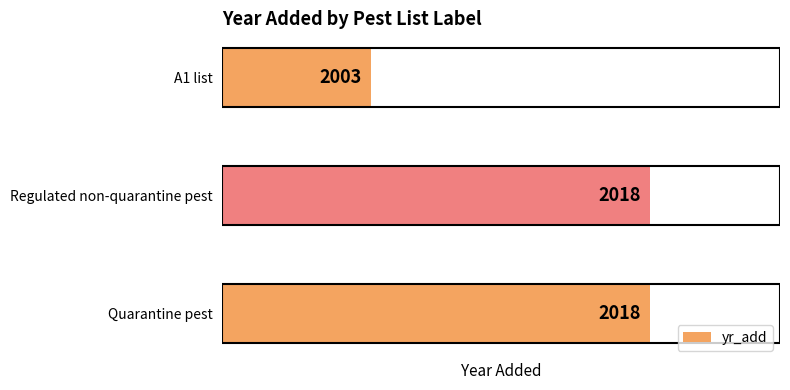

What is the smallest value displayed?

2003